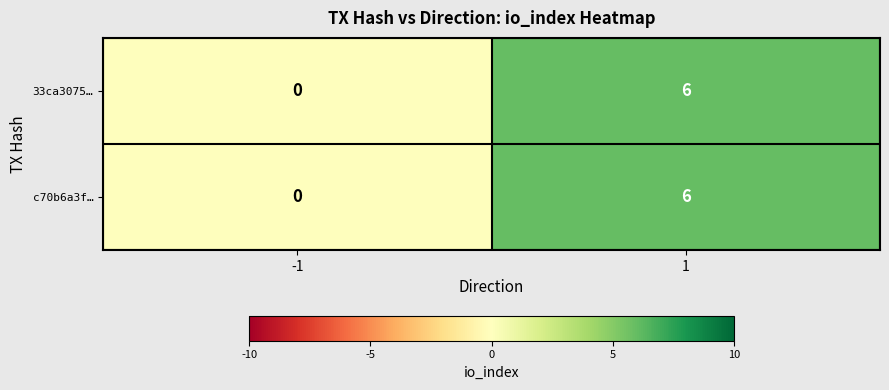

How many series are shown in this chart?

2